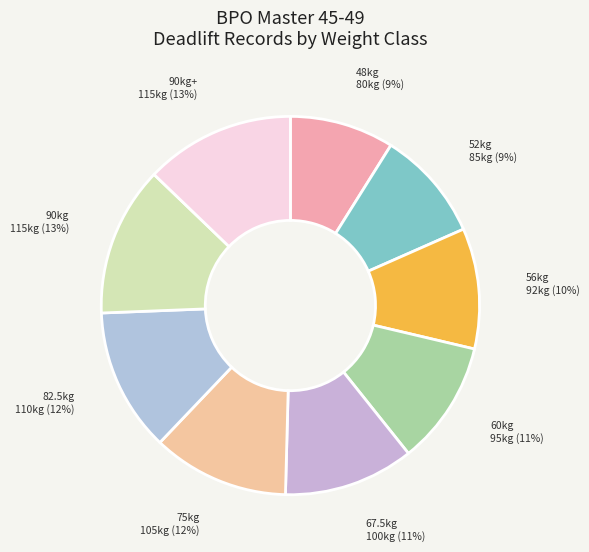

To the nearest percent, what percentage of the pie is 75kg?

12%